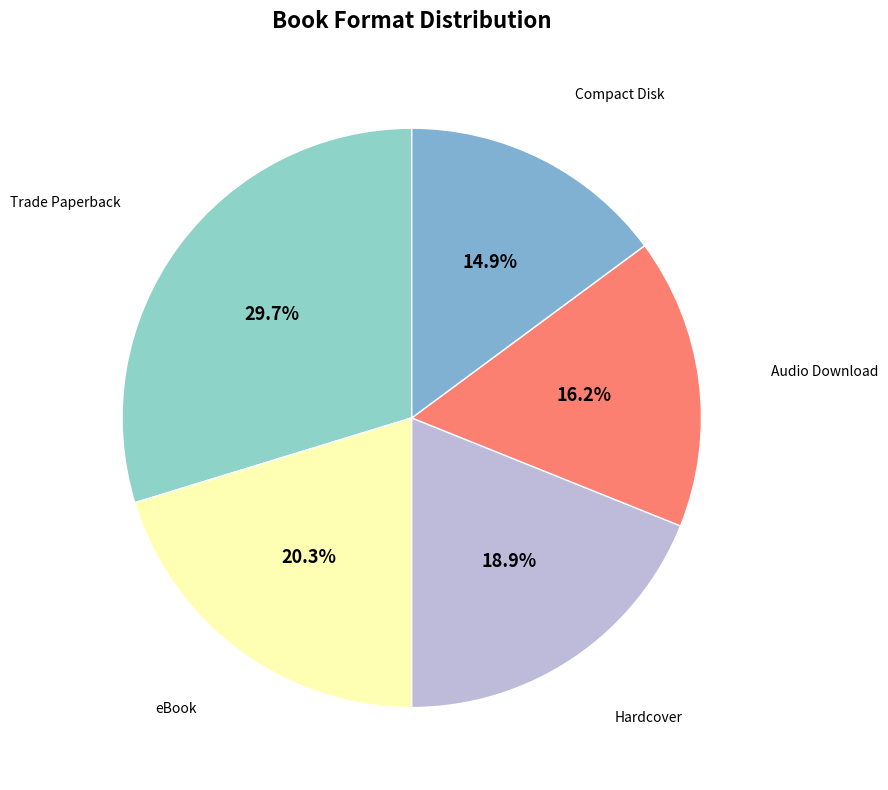

Count the number of slices in the pie.

5